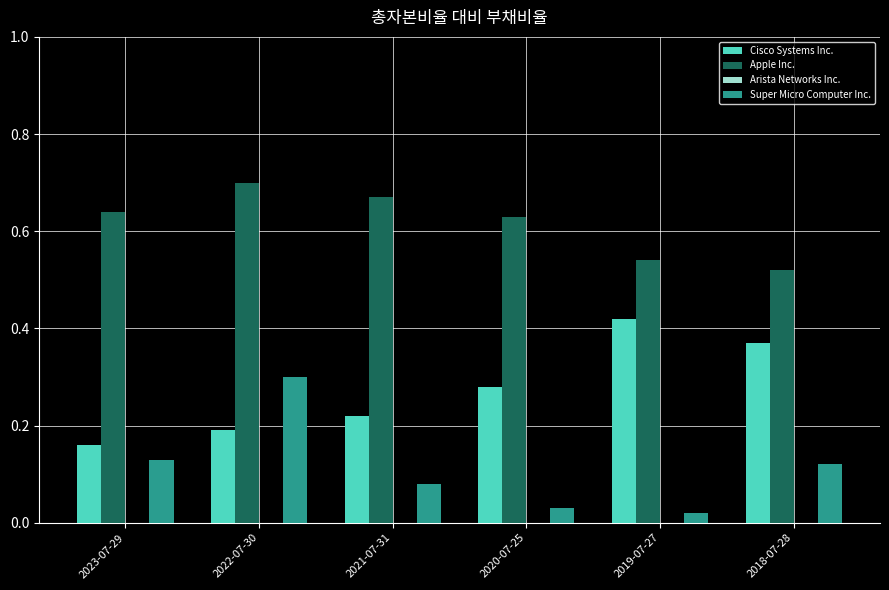

Rank the series by their average value, from lowest to highest.

Super Micro Computer Inc., Cisco Systems Inc., Apple Inc.